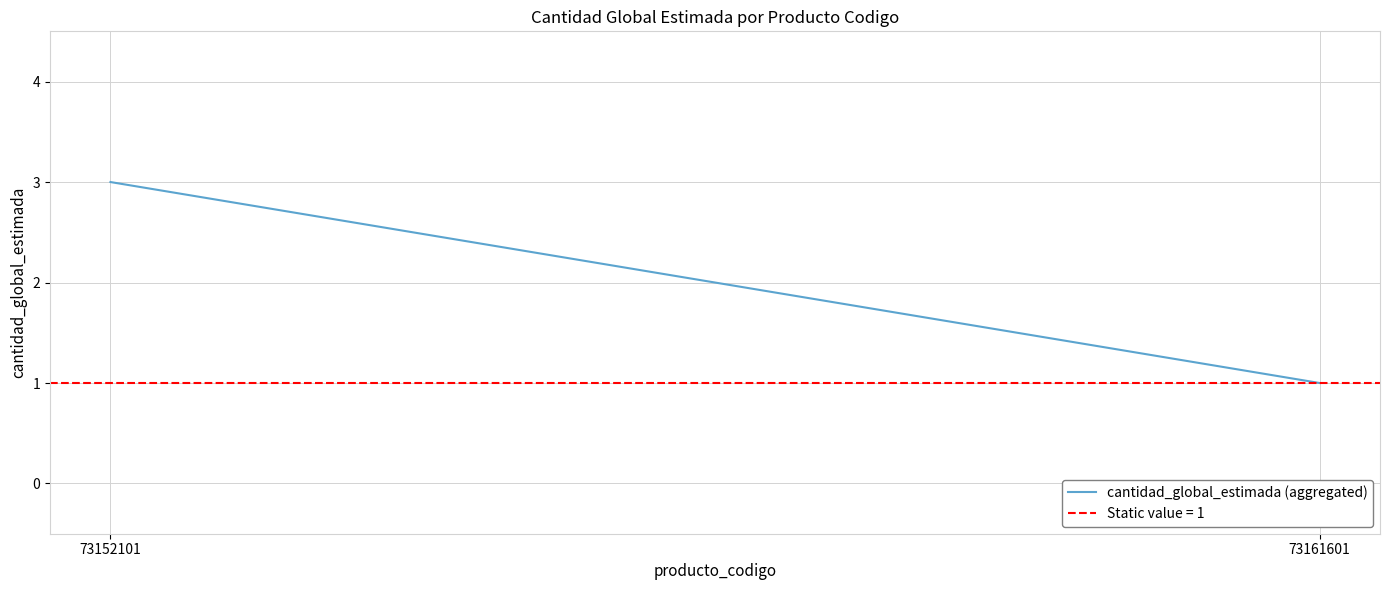

How many values are between 1 and 3?

2